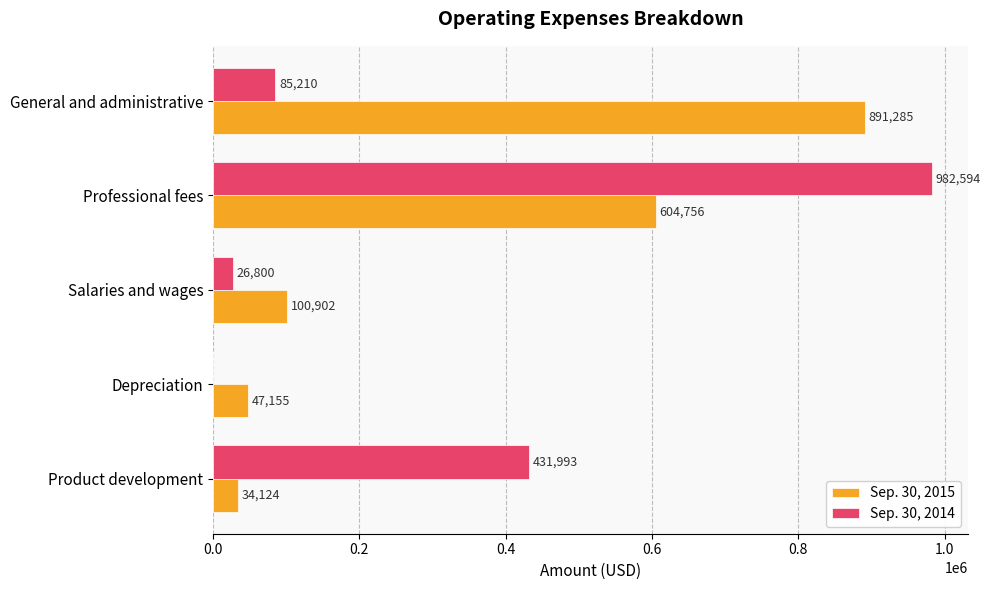

Read the Sep. 30, 2014 value at Product development.

431993